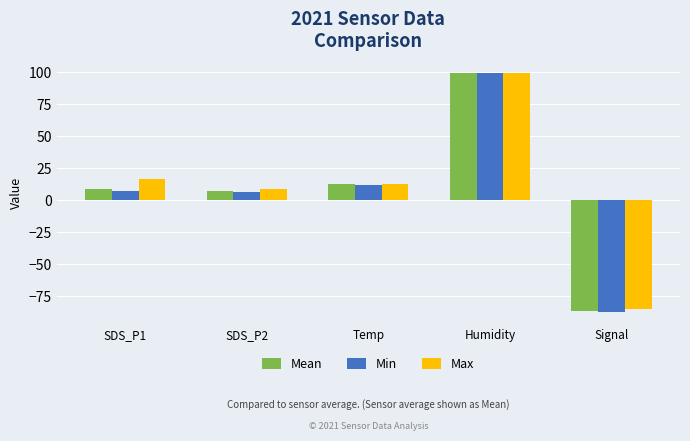

Read the Max value at Humidity.

99.9